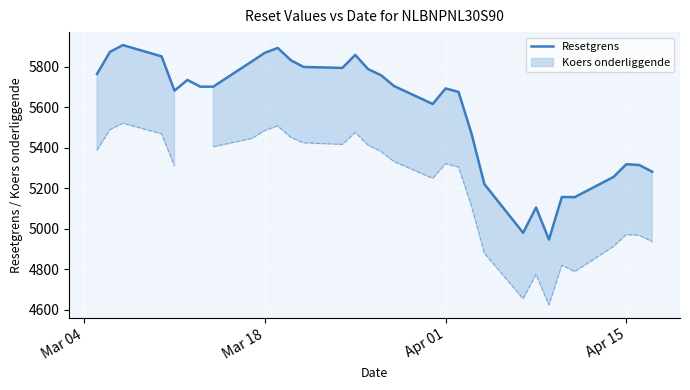

Reading left to right, extract all data points from this chart.

5764.4	5873.4	5906.9	5851.2	5681.6	5734.6	5701.4	5701.4	5826.7	5869.0	5892.9	5832.5	5798.8	5794.2	5858.3	5787.9	5757.8	5704.6	5615.8	5692.7	5675.2	5470.3	5219.8	4979.1	5104.4	4945.7	5156.2	5155.4	5255.2	5318.4	5314.2	5280.8